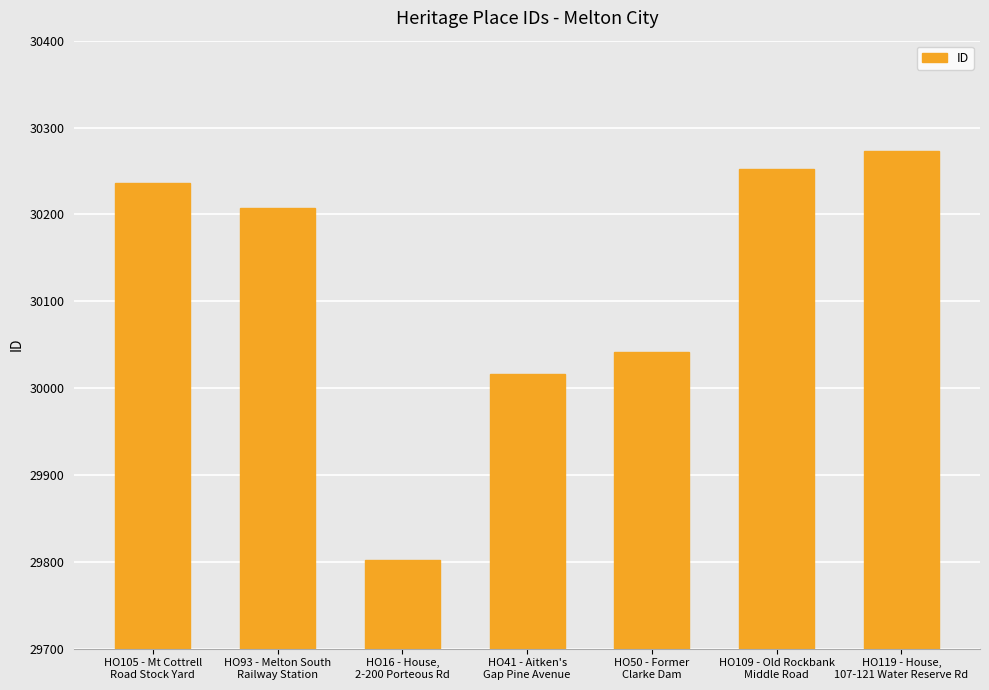

Is it true that the value at HO105 - Mt Cottrell
Road Stock Yard is 30236?

True